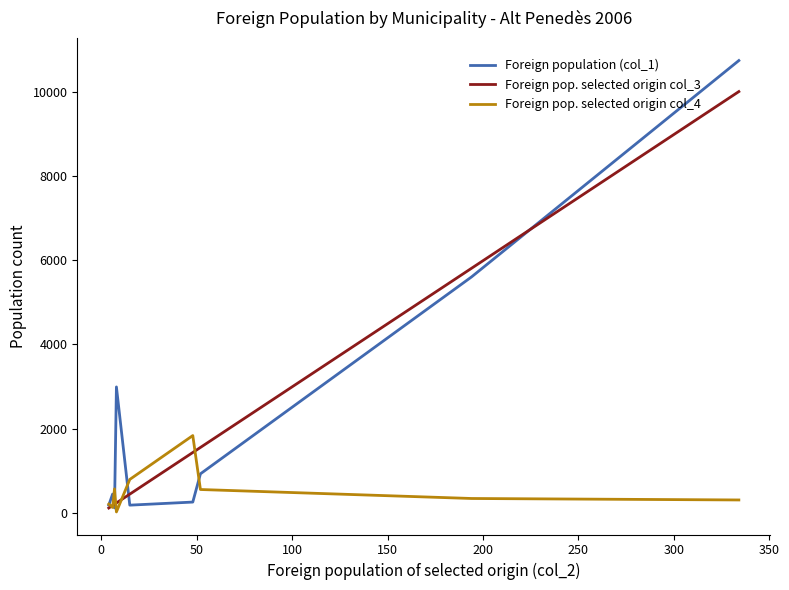

What is the greatest value displayed?

10736